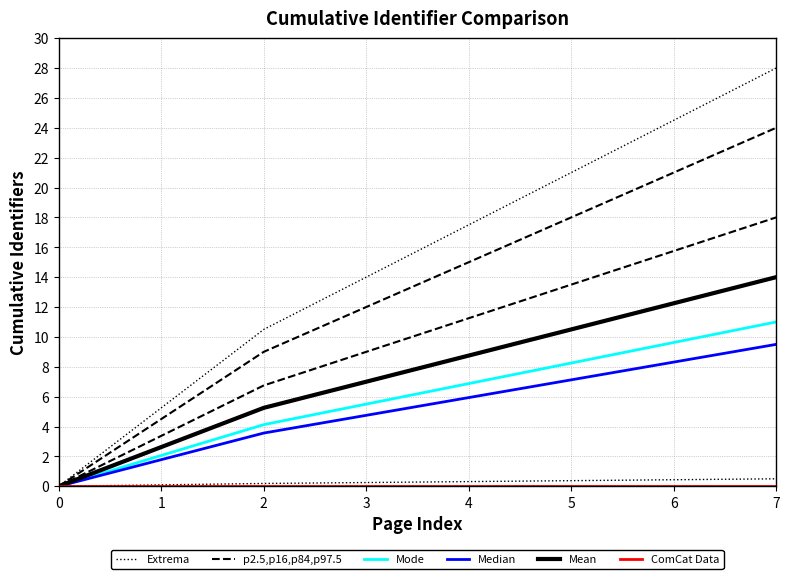

What is the difference between the Mode values at 0 and 7?

11.0